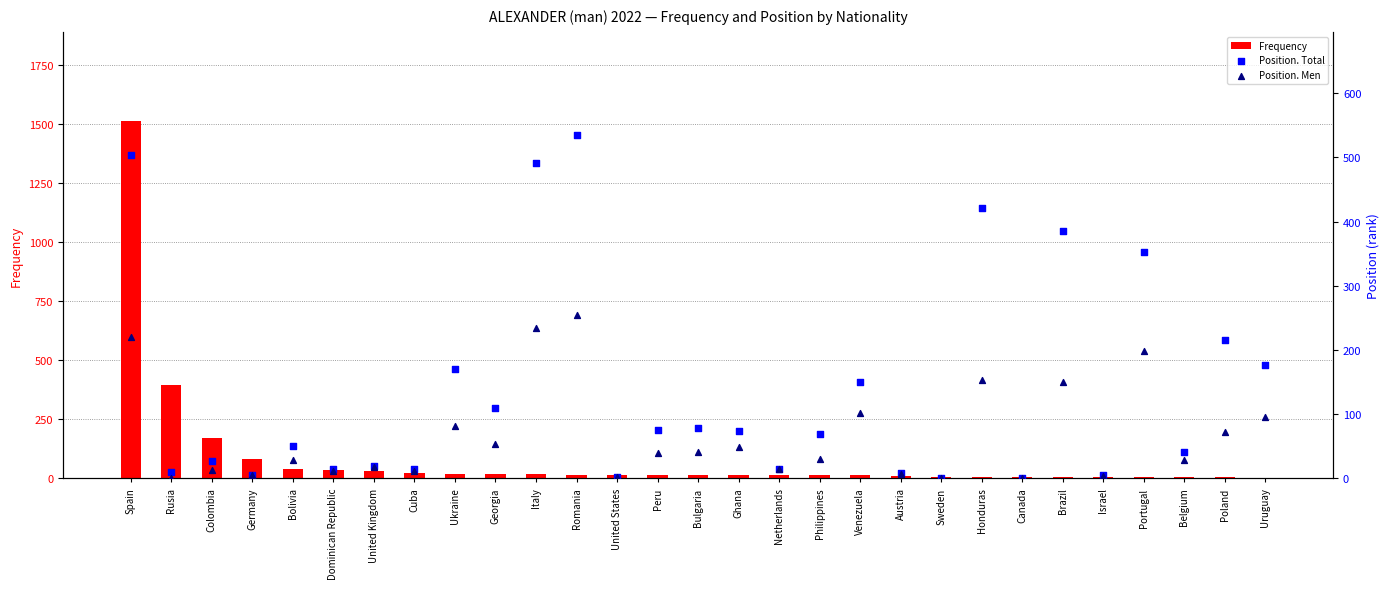

Which series has the largest Y range (max minus min)?

Frequency